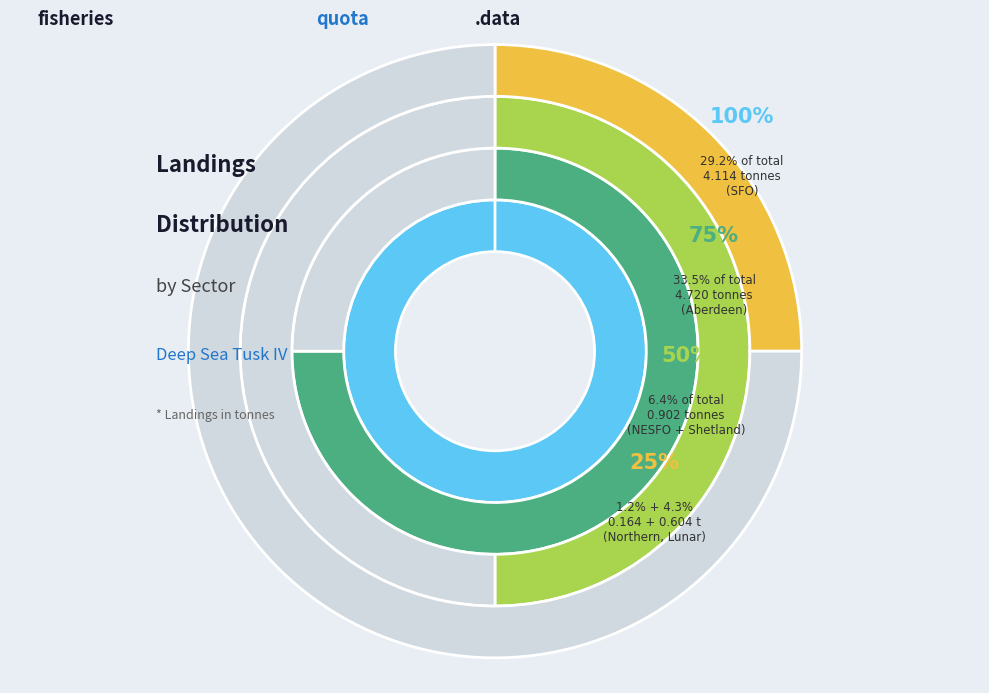

What is the change in value from NESFO to Lunar?

-0.3